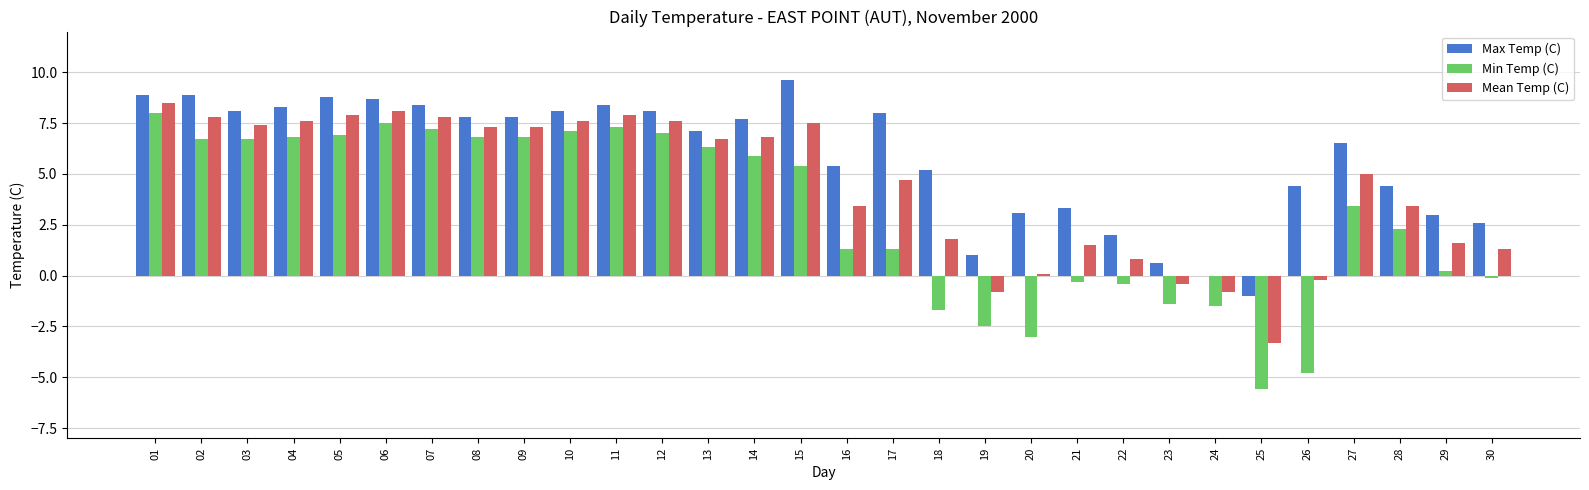

How many groups of bars are there?

30